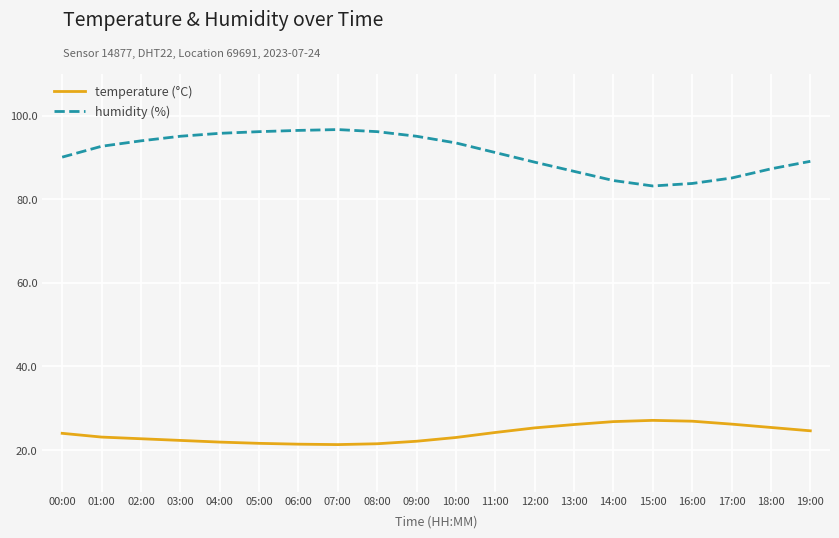

What is the smallest value displayed?

21.3